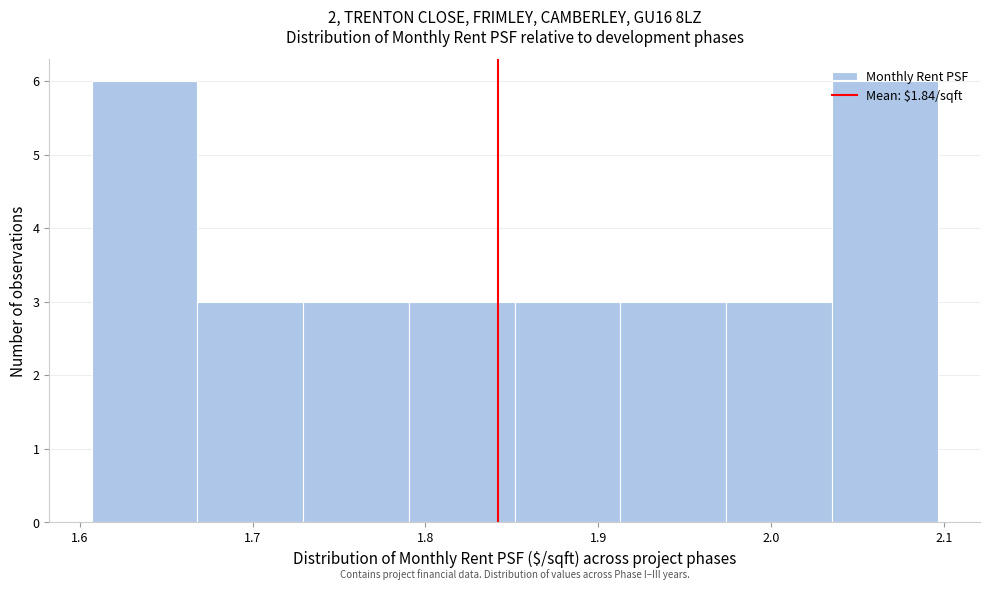

Reading left to right, transcribe this chart: for each bar, give the range it covers on the x-axis and its height. Neither the bar edges nor the heights are printed on the chart, so give them approximately, as read against the axes.

1.61 to 1.67: 6
1.67 to 1.73: 3
1.73 to 1.79: 3
1.79 to 1.85: 3
1.85 to 1.91: 3
1.91 to 1.97: 3
1.97 to 2.04: 3
2.04 to 2.10: 6